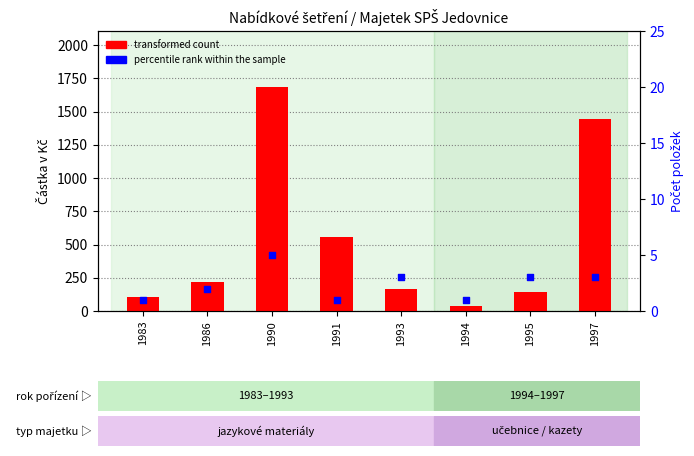

Which series contains the highest Y value?

transformed count